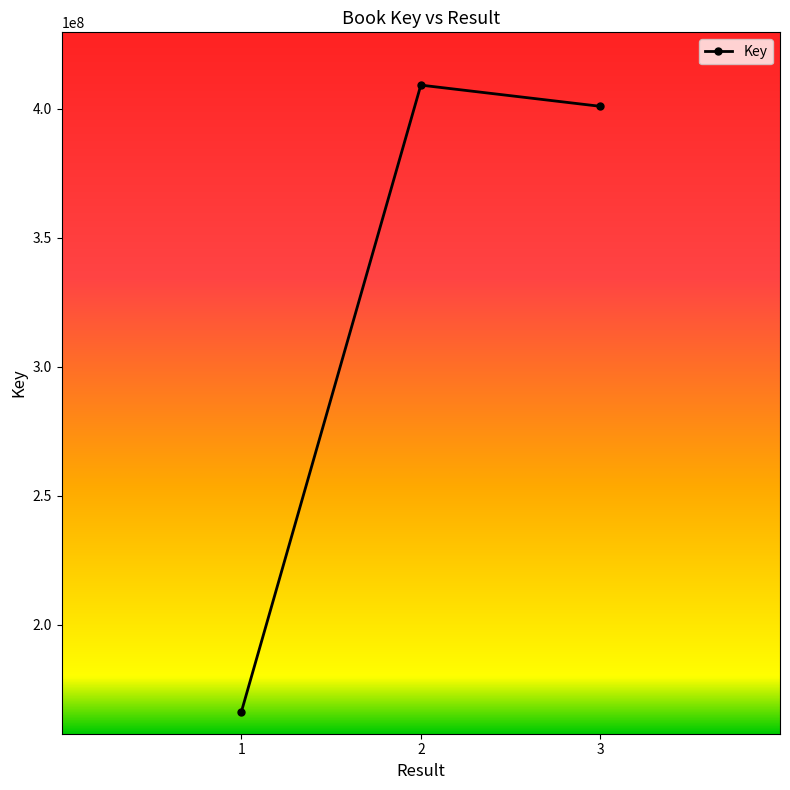

What is the difference between the values at 2 and 1?

243029121